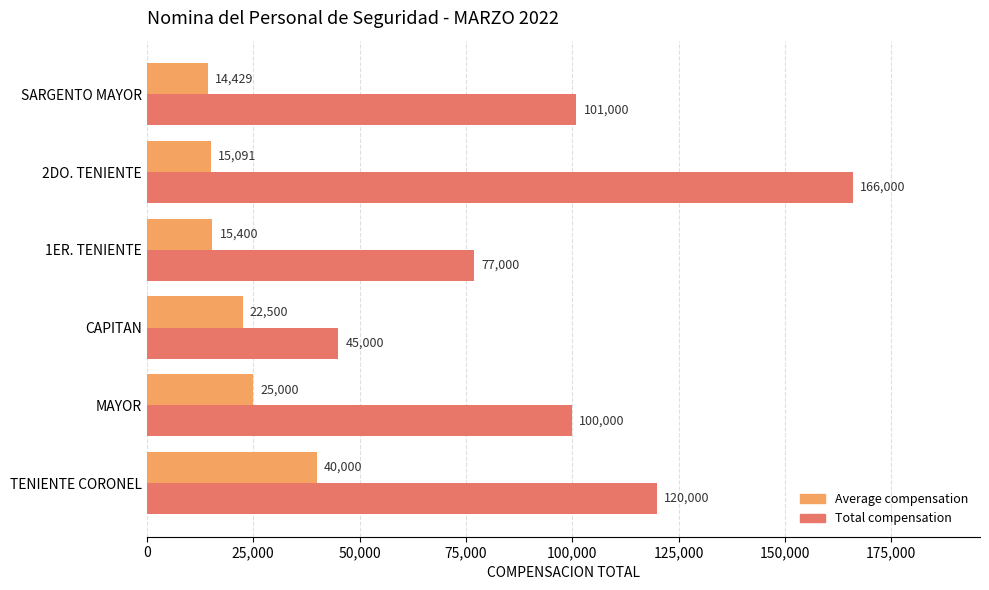

At which label is Average compensation closest to 27214?

MAYOR